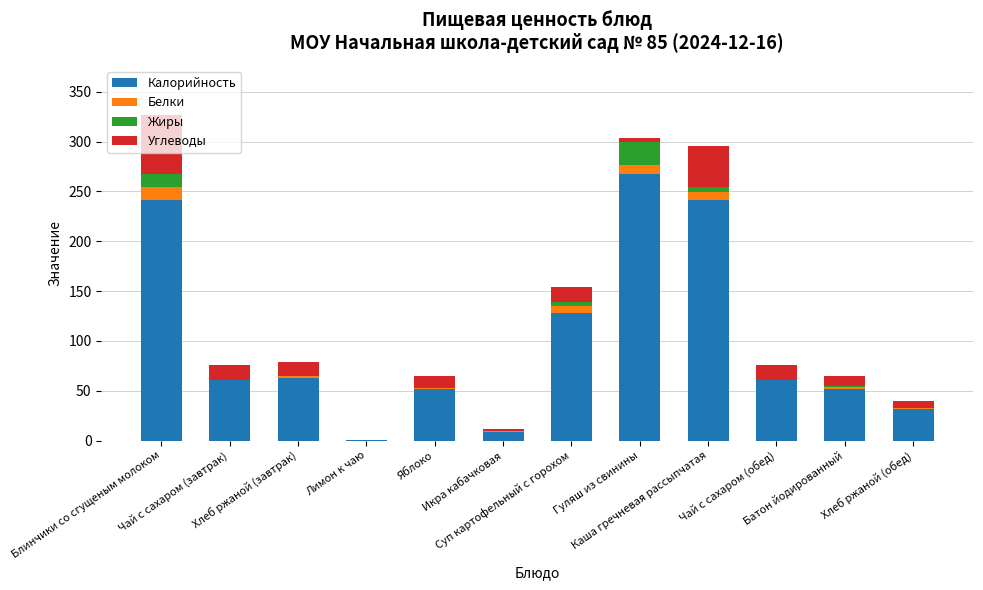

What is the maximum value for Калорийность?

267.0